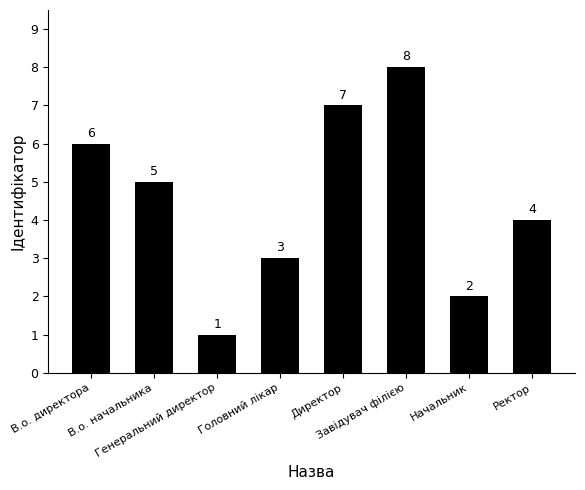

At which label does the data first exceed 5?

В.о. директора